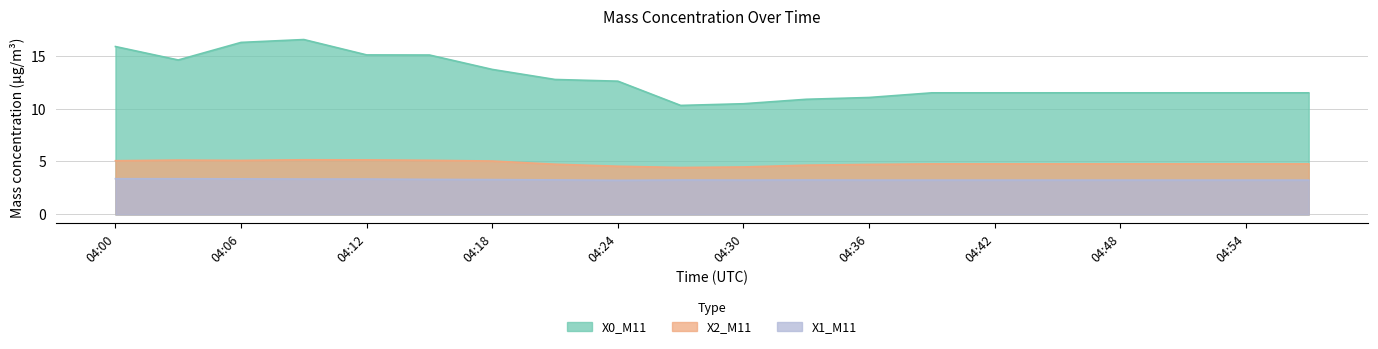

List the labels in order of X1_M11 value, largest first.

04:00, 04:03, 04:06, 04:09, 04:12, 04:15, 04:18, 04:21, 04:27, 04:33, 04:30, 04:36, 04:39, 04:42, 04:45, 04:48, 04:51, 04:54, 04:57, 04:24